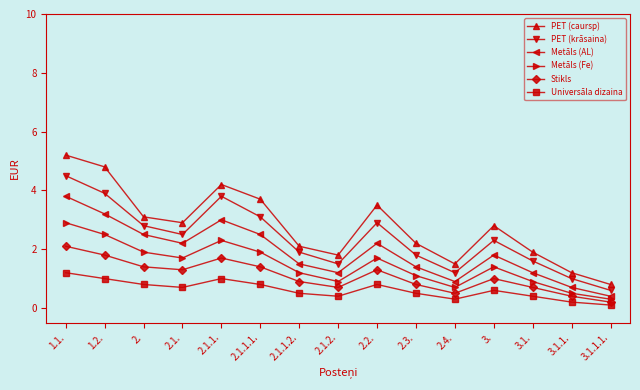

Where is the first local maximum for Metāls (Fe)?

2.1.1.